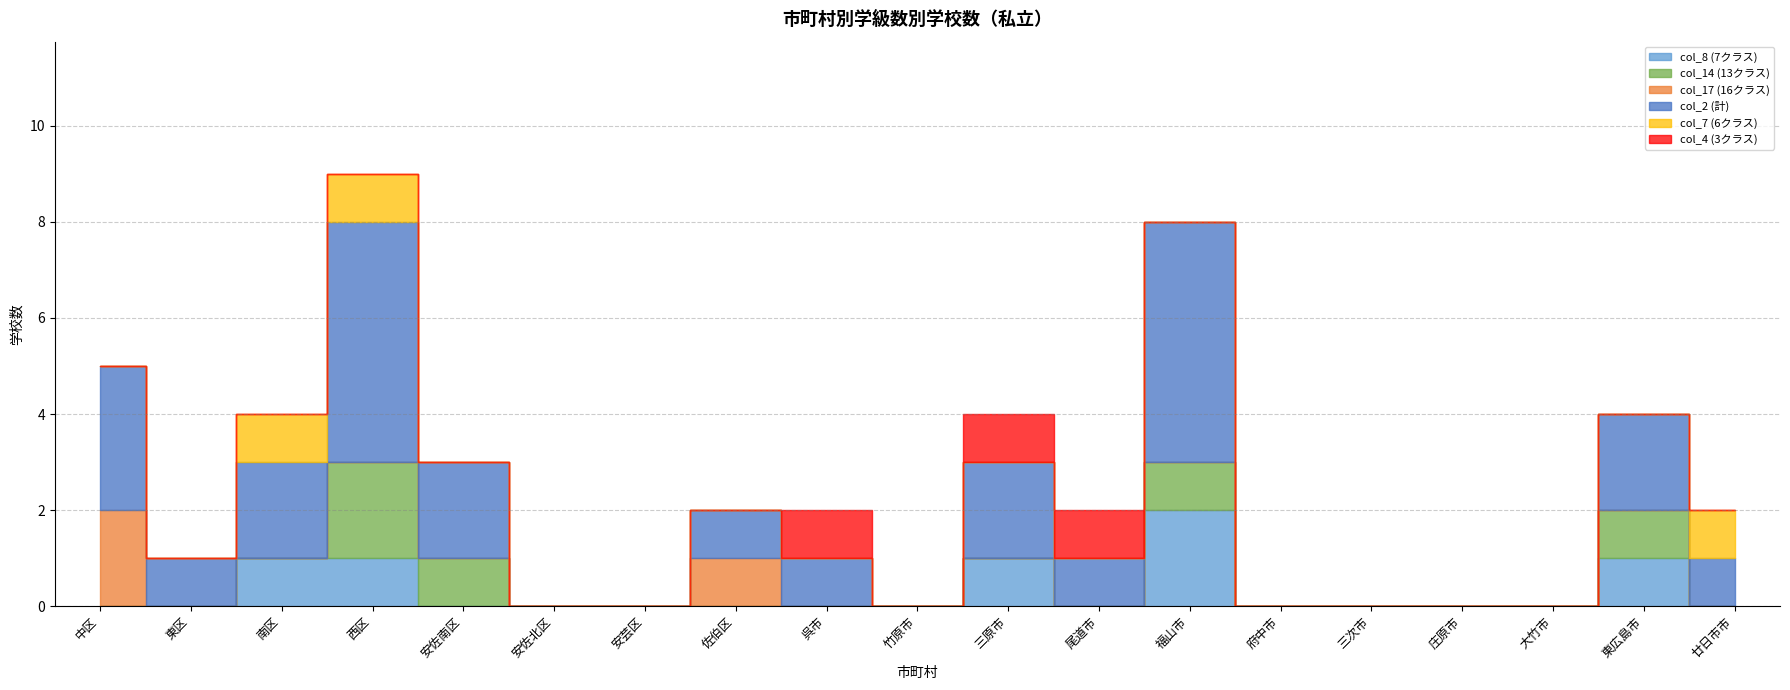

At which category does col_17 (16クラス) reach its first local peak?

佐伯区